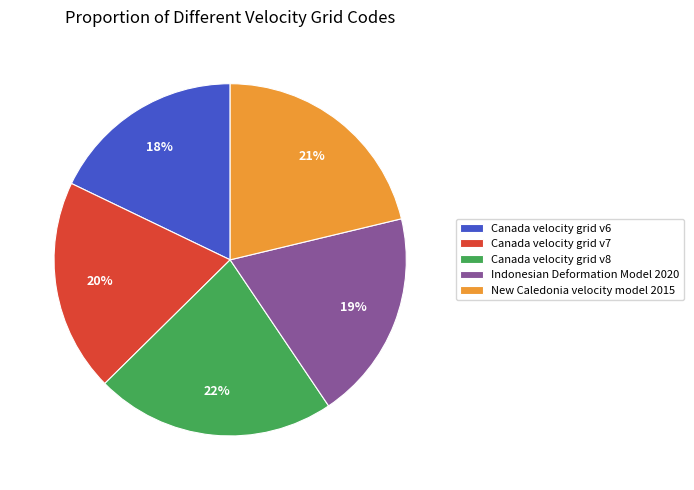

The New Caledonia velocity model 2015 slice represents 14% of the pie. True or false?

False